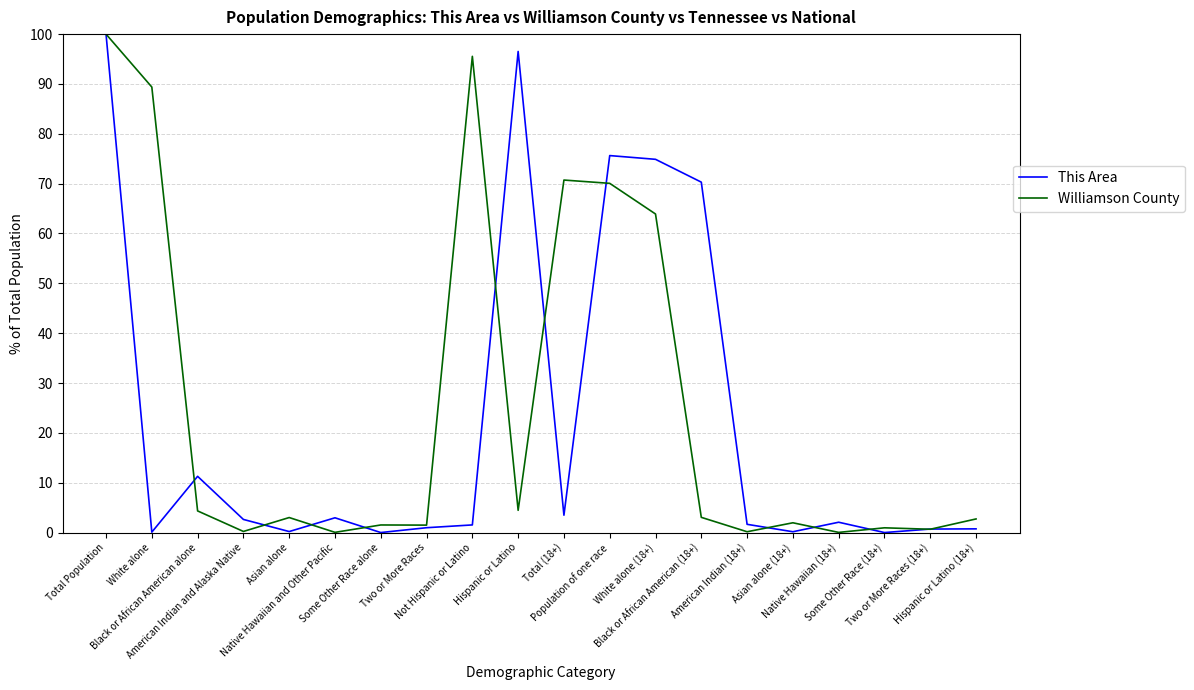

The value of Williamson County at Native Hawaiian and Other Pacific is 0.0. True or false?

True